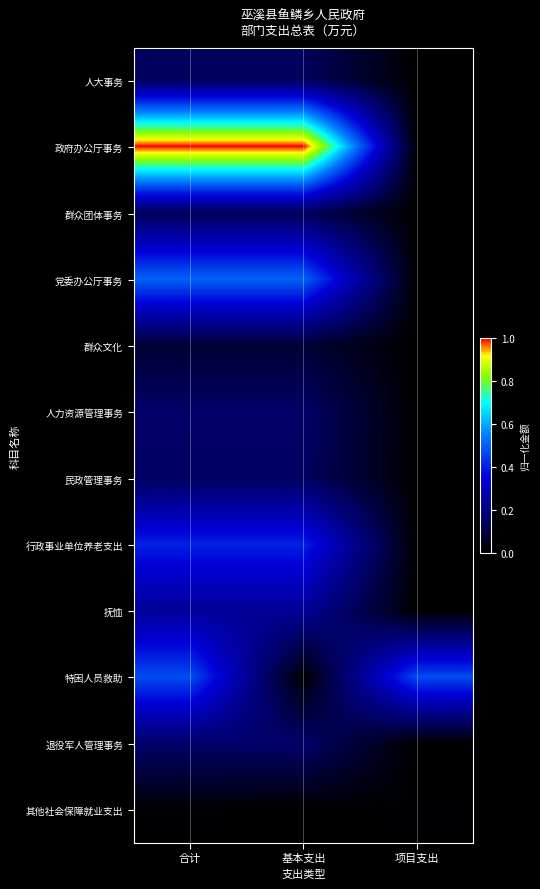

Reading right to left, list all the values displayed in this chart.

人大事务: 项目支出=0.0	基本支出=0.1	合计=0.1
政府办公厅事务: 项目支出=0.0	基本支出=1.0	合计=1.0
群众团体事务: 项目支出=0.0	基本支出=0.1	合计=0.1
党委办公厅事务: 项目支出=0.0	基本支出=0.5	合计=0.5
群众文化: 项目支出=0.0	基本支出=0.1	合计=0.1
人力资源管理事务: 项目支出=0.0	基本支出=0.2	合计=0.2
民政管理事务: 项目支出=0.0	基本支出=0.1	合计=0.1
行政事业单位养老支出: 项目支出=0.0	基本支出=0.4	合计=0.4
抚恤: 项目支出=0.0	基本支出=0.2	合计=0.2
特困人员救助: 项目支出=0.5	基本支出=0.0	合计=0.5
退役军人管理事务: 项目支出=0.0	基本支出=0.2	合计=0.2
其他社会保障就业支出: 项目支出=0.0	基本支出=0.0	合计=0.0